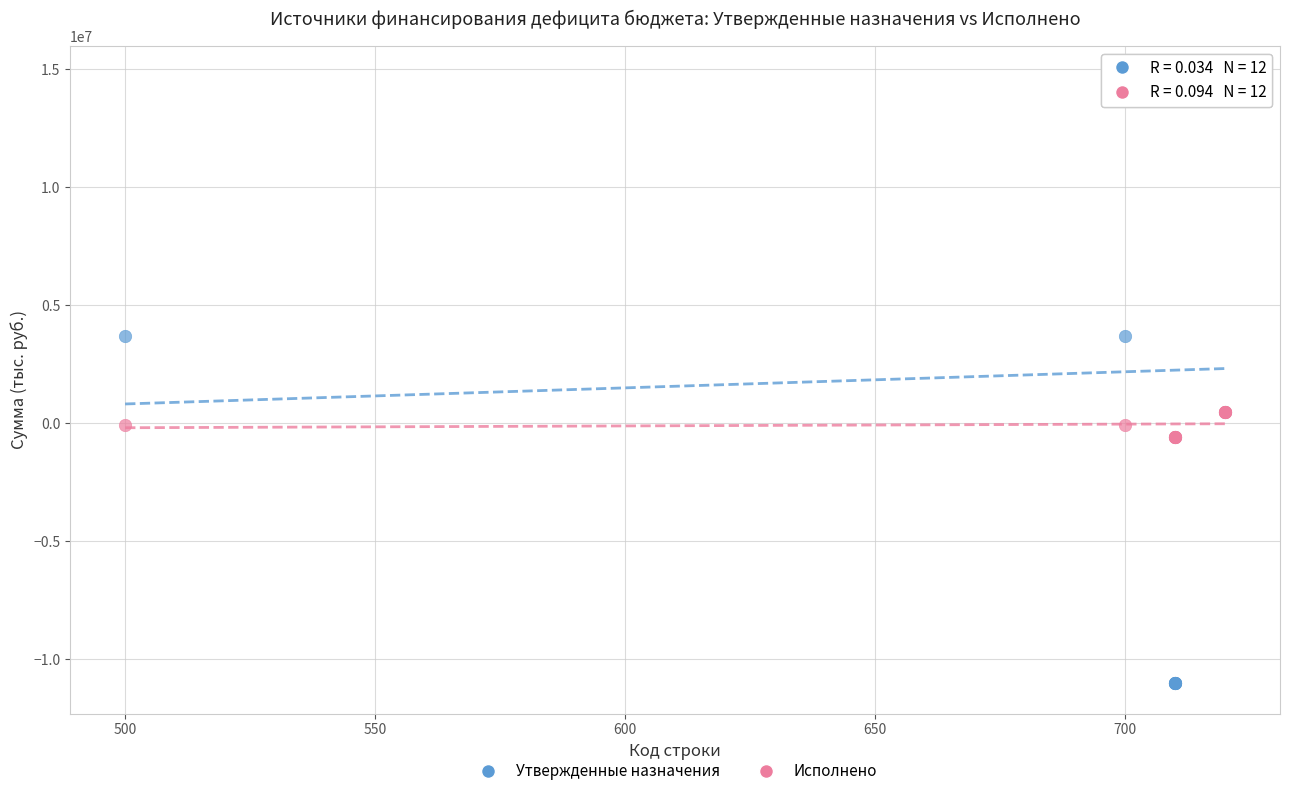

Which series has the largest Y range (max minus min)?

Утвержденные назначения